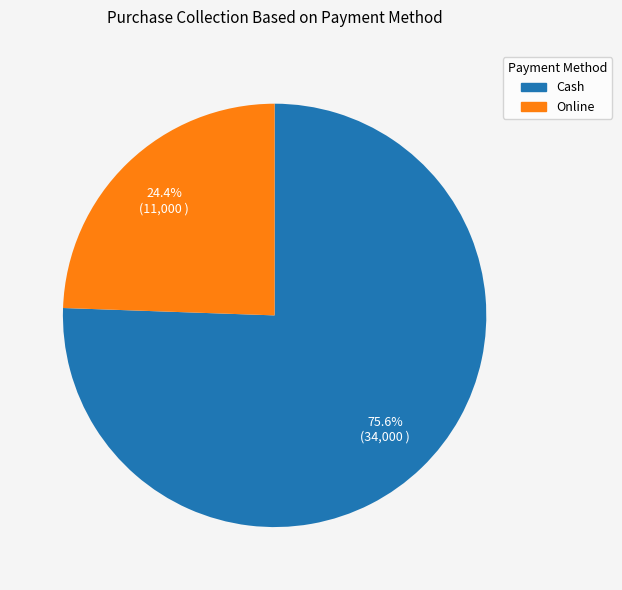

Between Online and Cash, which is larger?

Cash